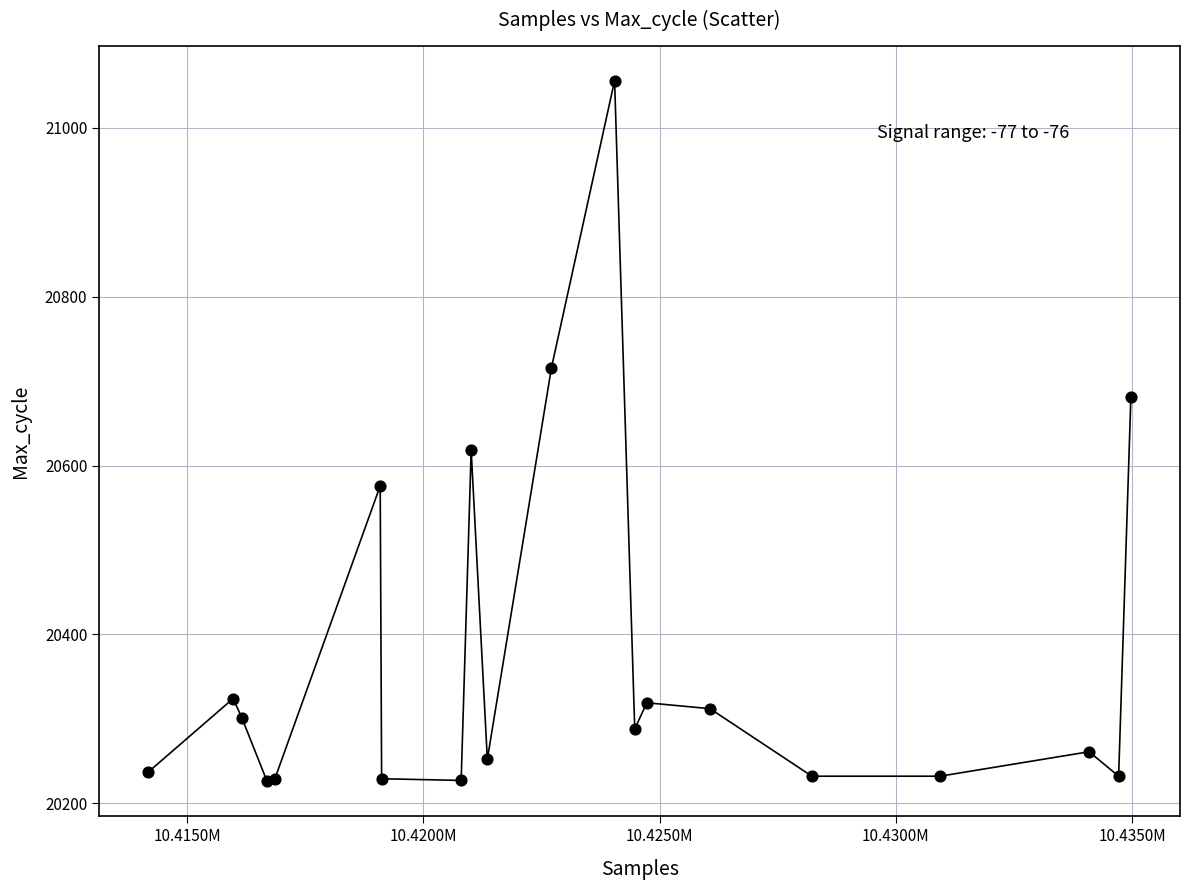

What Y value in the scatter plot is closest to 20641?

20618